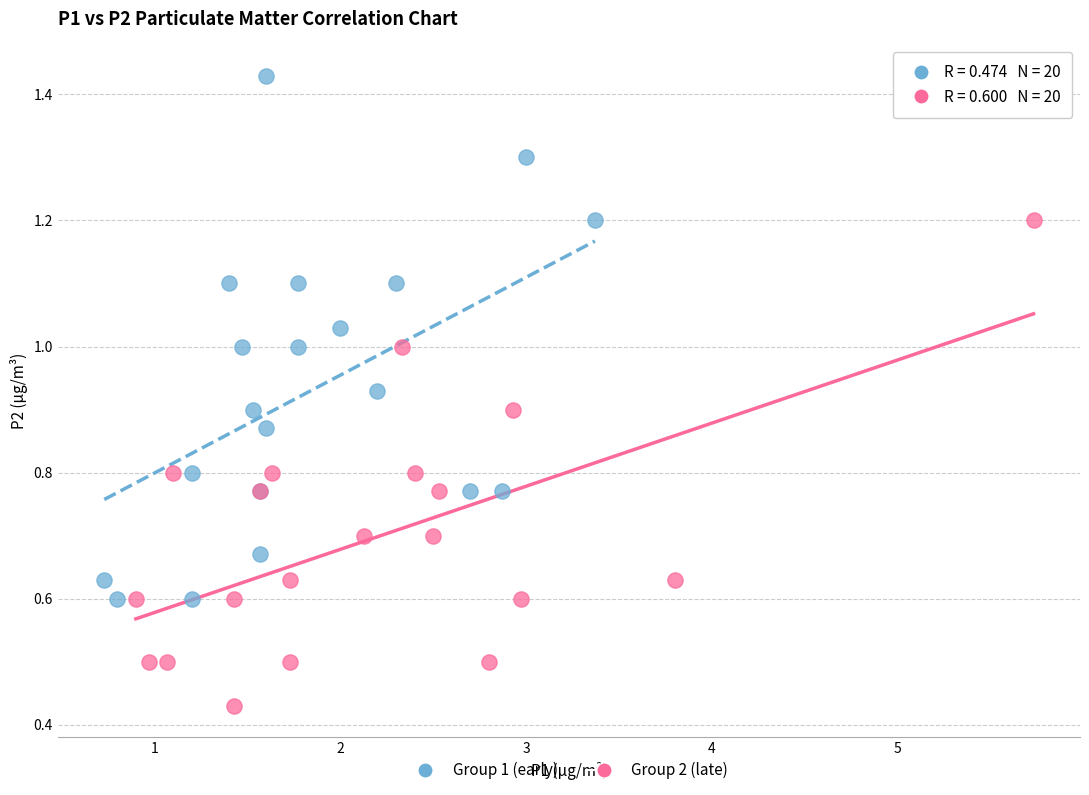

Which series contains the highest Y value?

Group 1 (early)